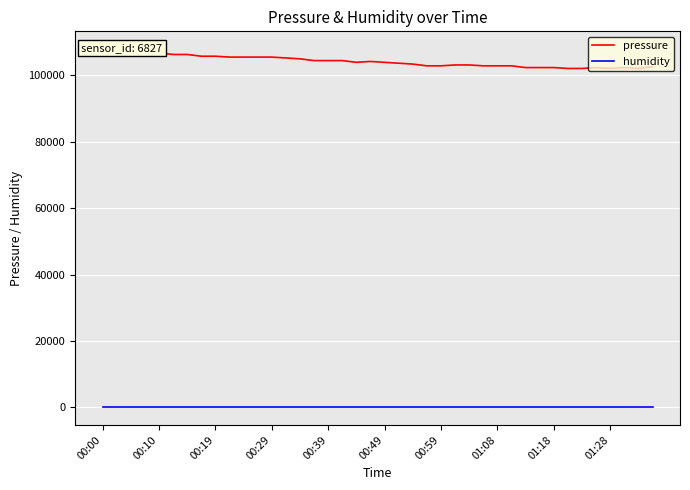

What value does the humidity series have at 23?

100.0